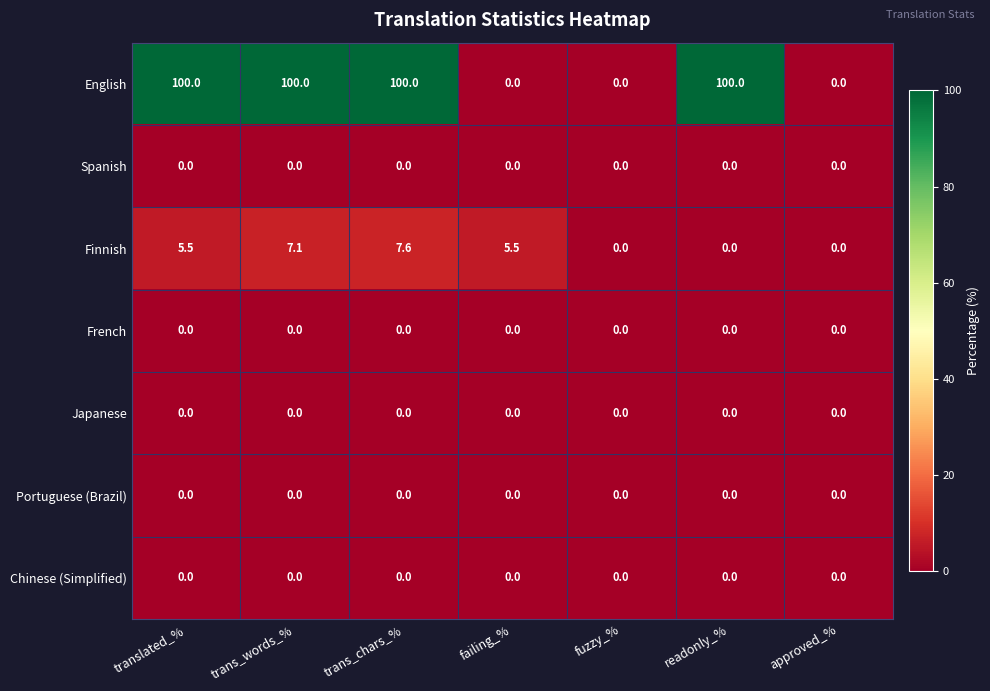

What is the average value of the Finnish series?

3.7